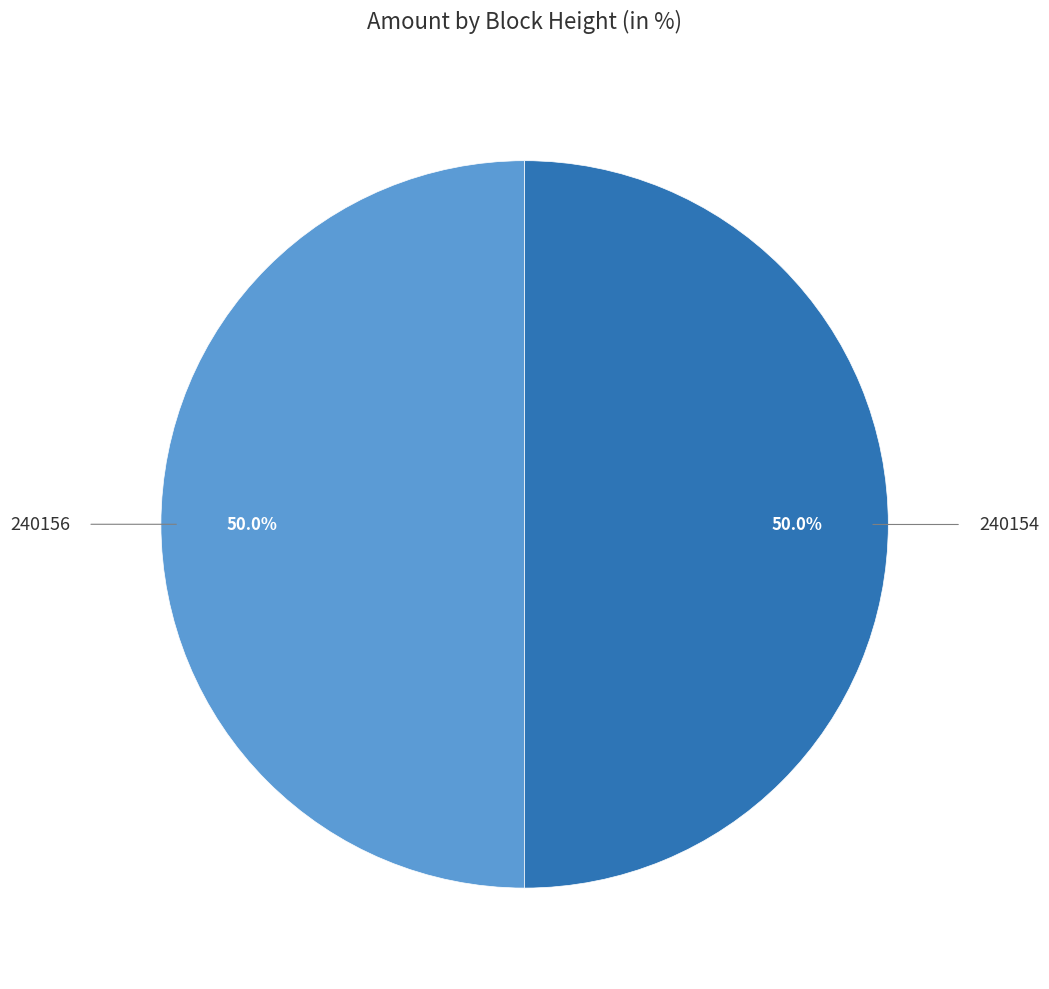

How many slices are in this pie chart?

2